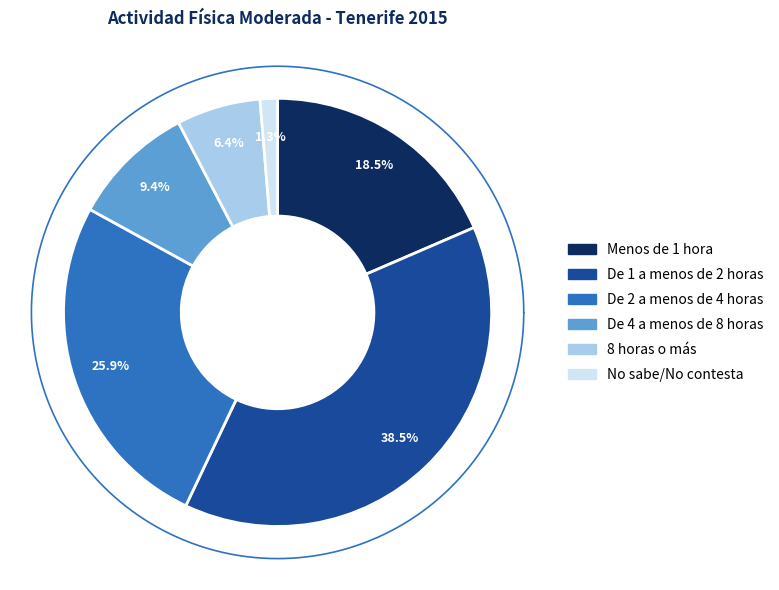

Does No sabe/No contesta represent more than half of the total?

No